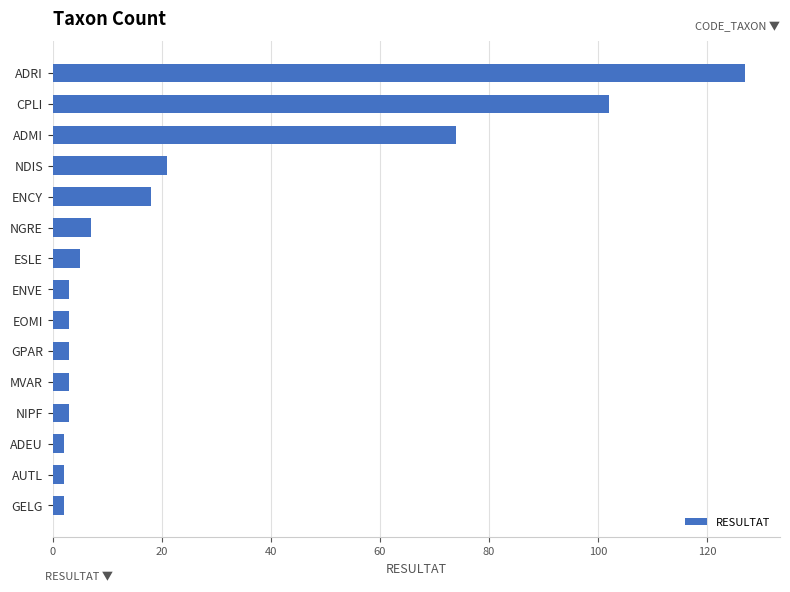

Where is the data nearest to the value 64?

ADMI